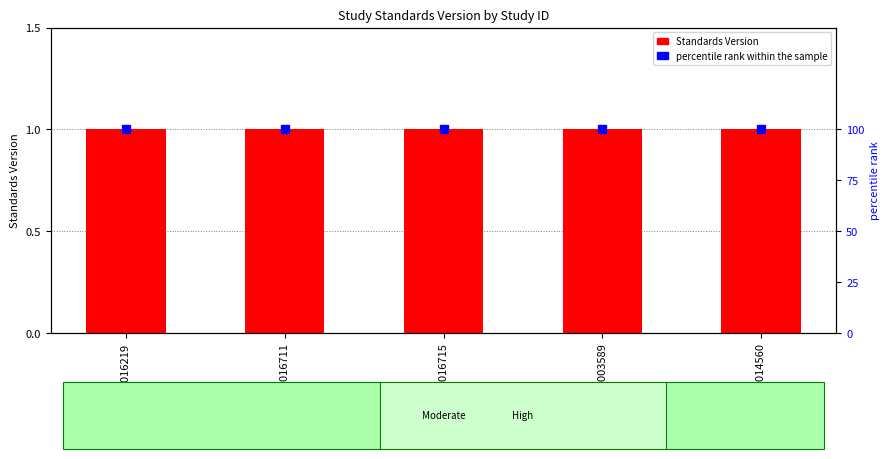

Rank the series at WWHV016711 from highest to lowest value.

percentile rank within the sample, Standards Version